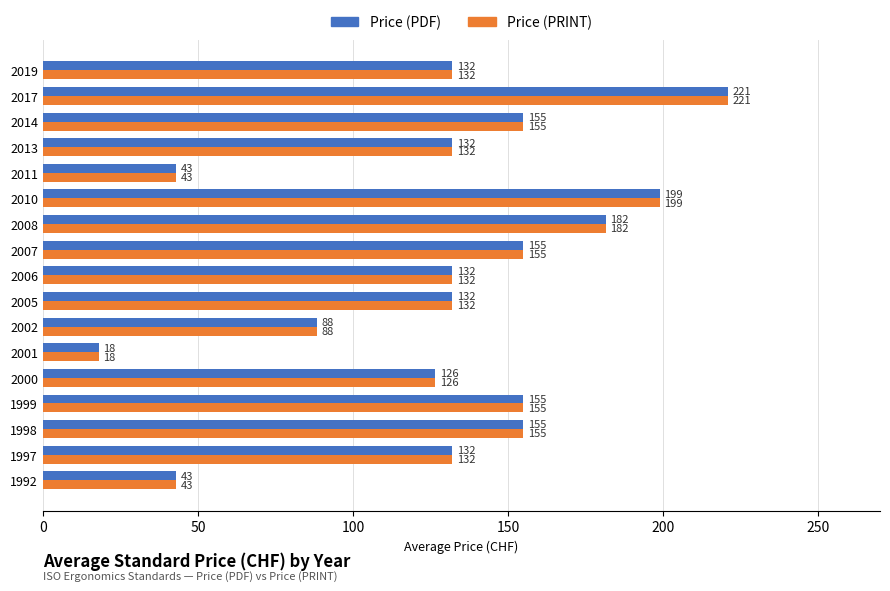

At which category is the sum across all series the highest?

2017